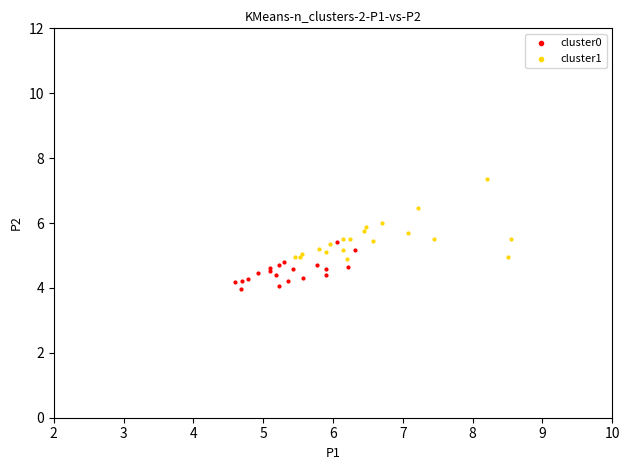

Which series reaches the minimum Y coordinate?

cluster0